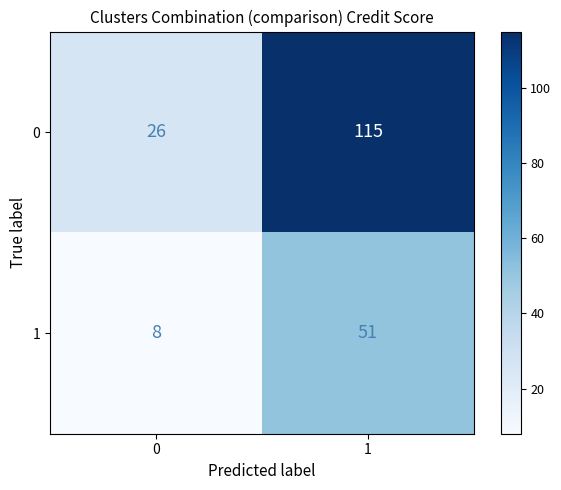

Reading left to right, list all the values displayed in this chart.

0: 0=26	1=115
1: 0=8	1=51